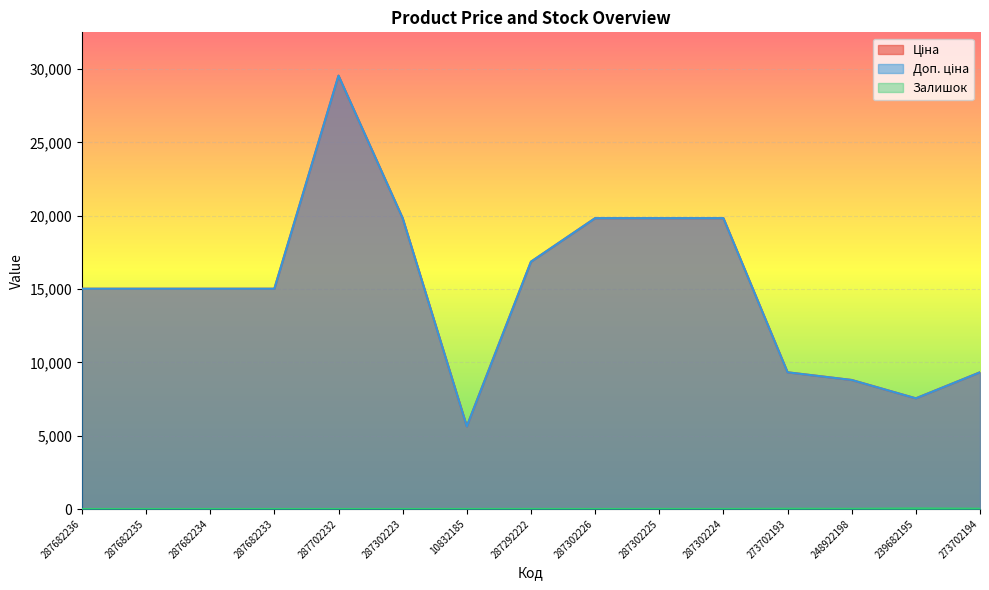

What is the total value across all series at 287682233?

30038.4